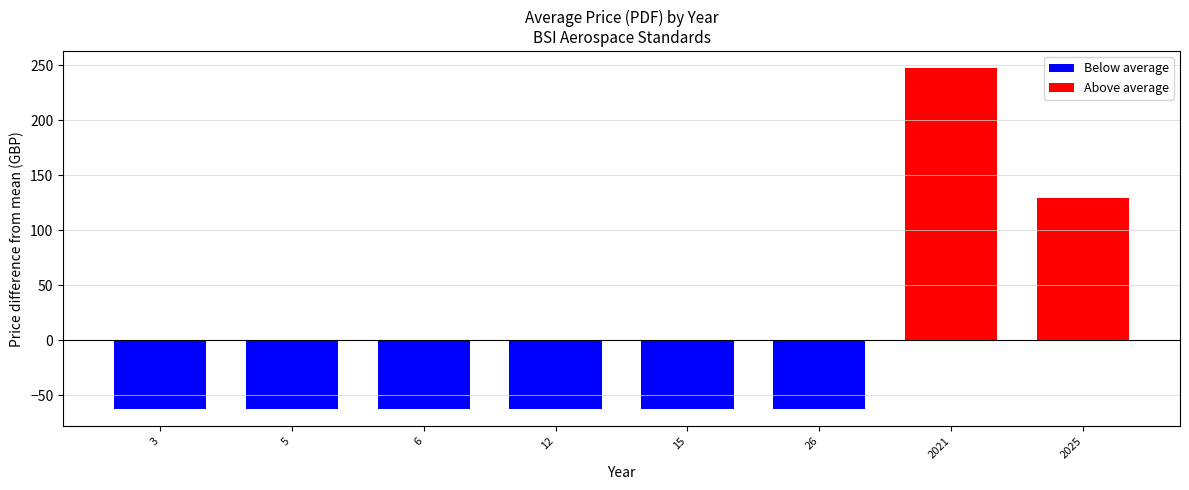

Are the bars grouped side by side (vs. stacked)?

No